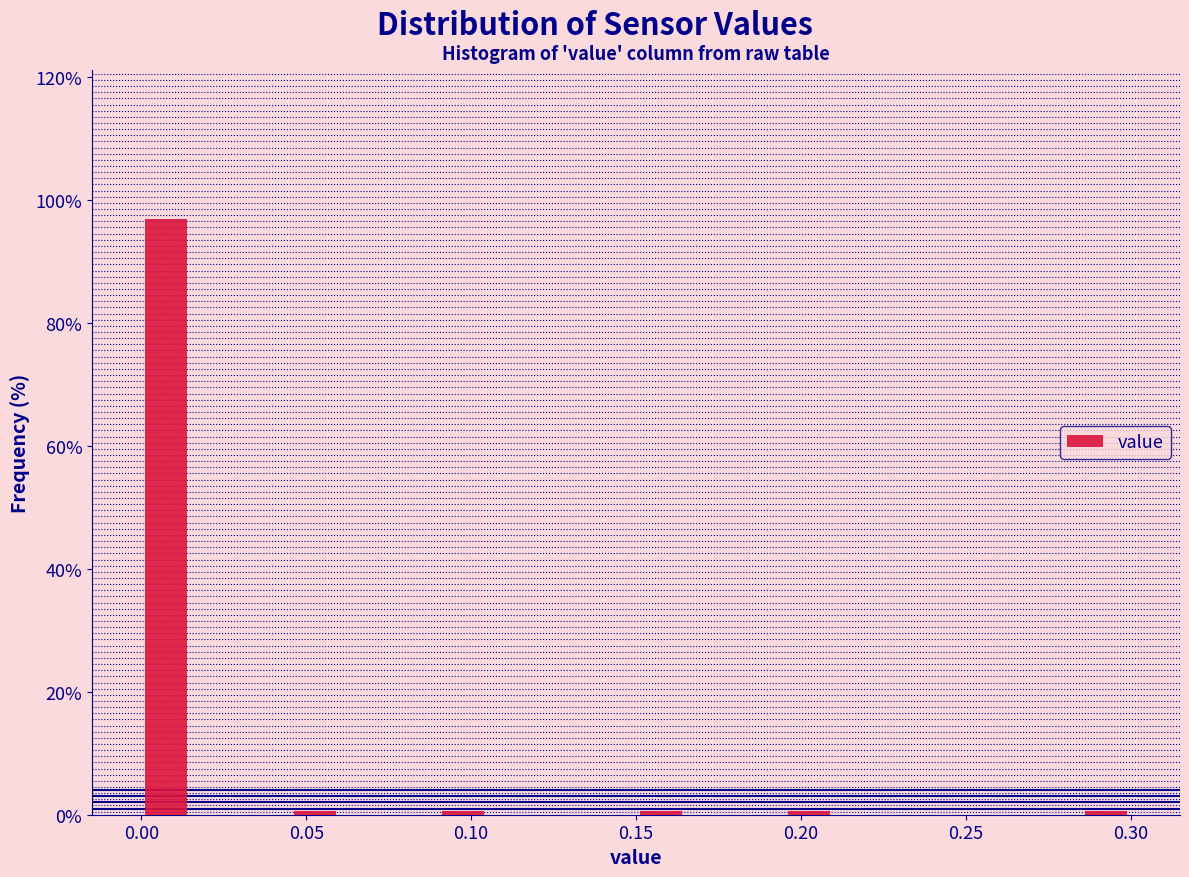

Around what value on the x-axis is the tallest bar? Give the approximate position of its centre, as read against the axis.

0.010